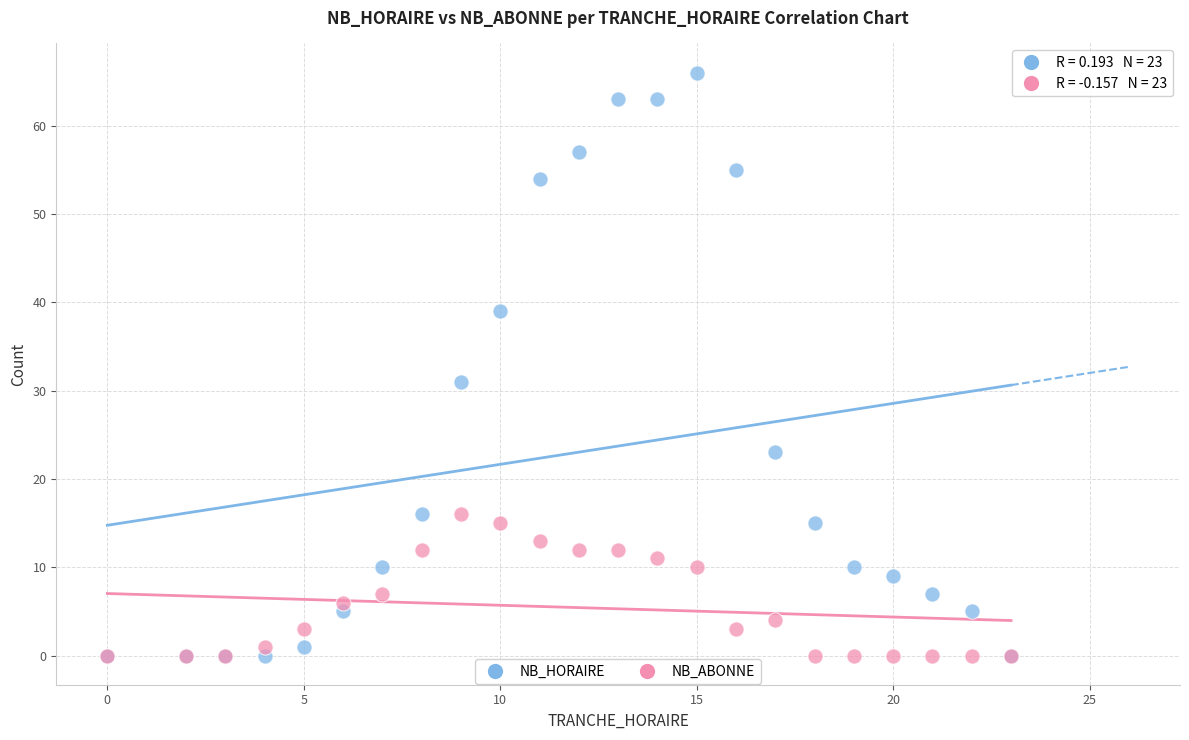

In the NB_HORAIRE series, what Y value is closest to 33?

31